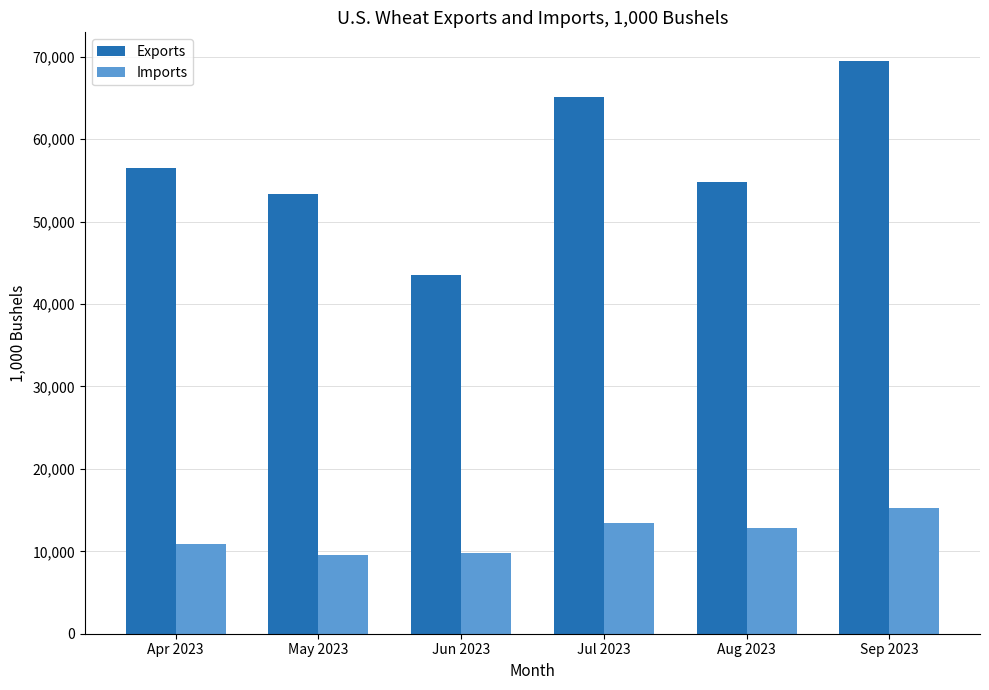

How many groups of bars are there?

6